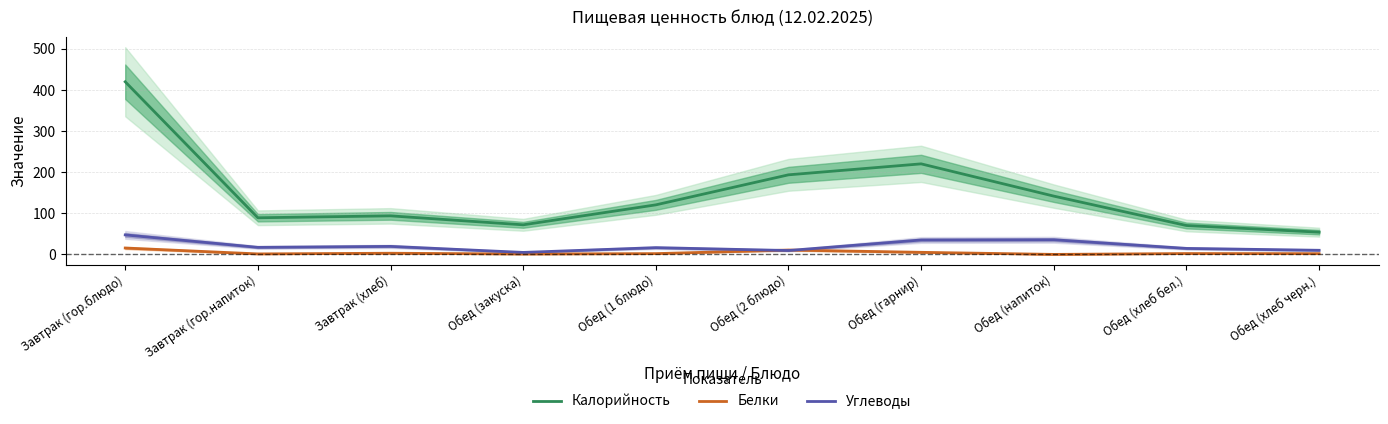

The value of Калорийность at Обед (2 блюдо) is 193.8. True or false?

True